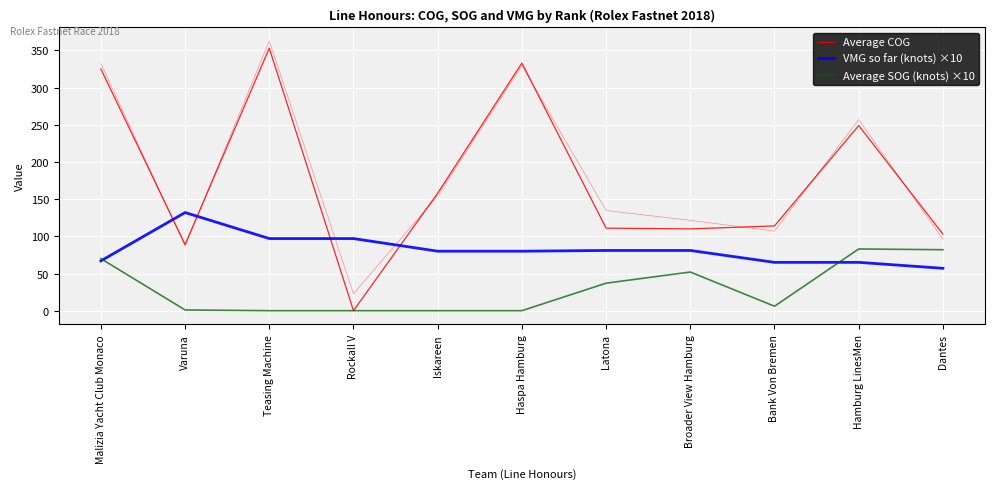

How many series are shown in this chart?

3